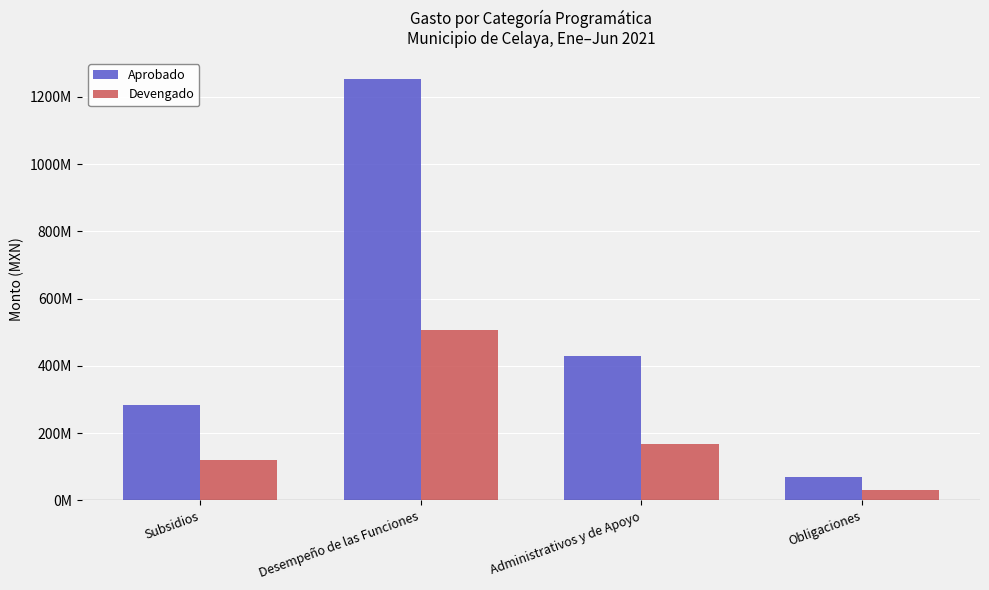

Is the value of Devengado at Administrativos y de Apoyo greater than the value of Aprobado at Administrativos y de Apoyo?

No